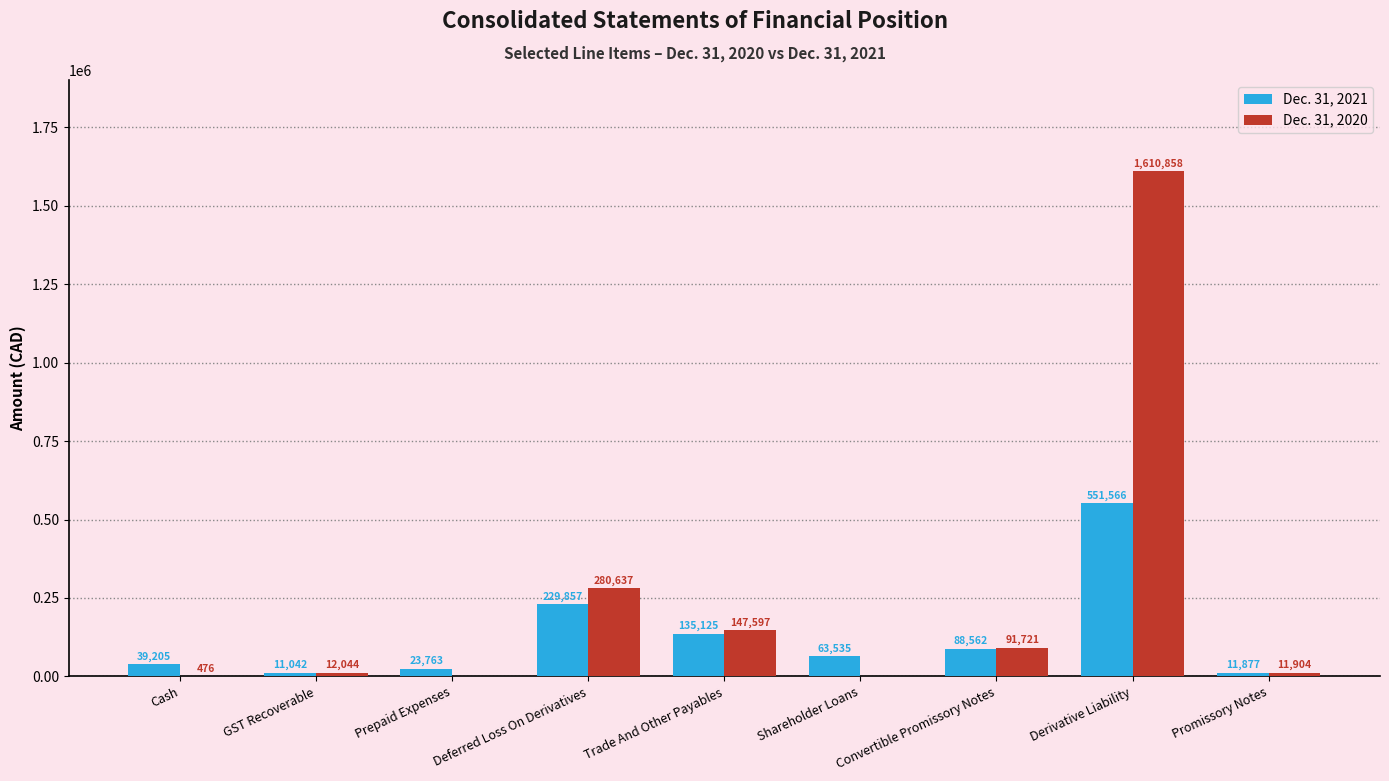

Which series has the widest spread of values?

Dec. 31, 2020